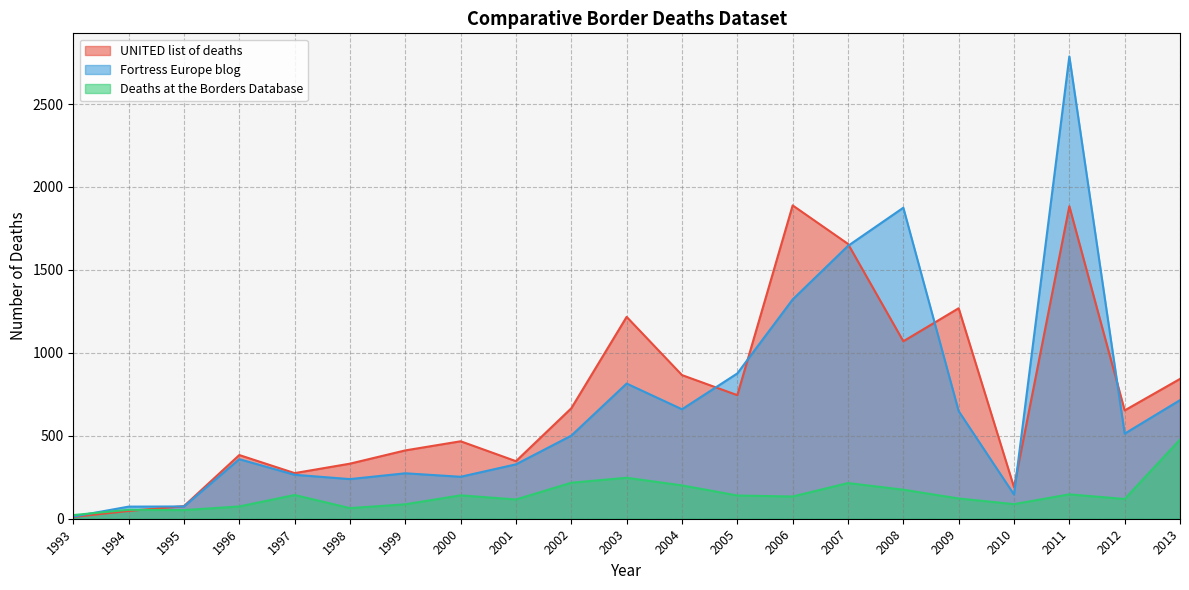

Which series has the largest range (max minus min)?

Fortress Europe blog